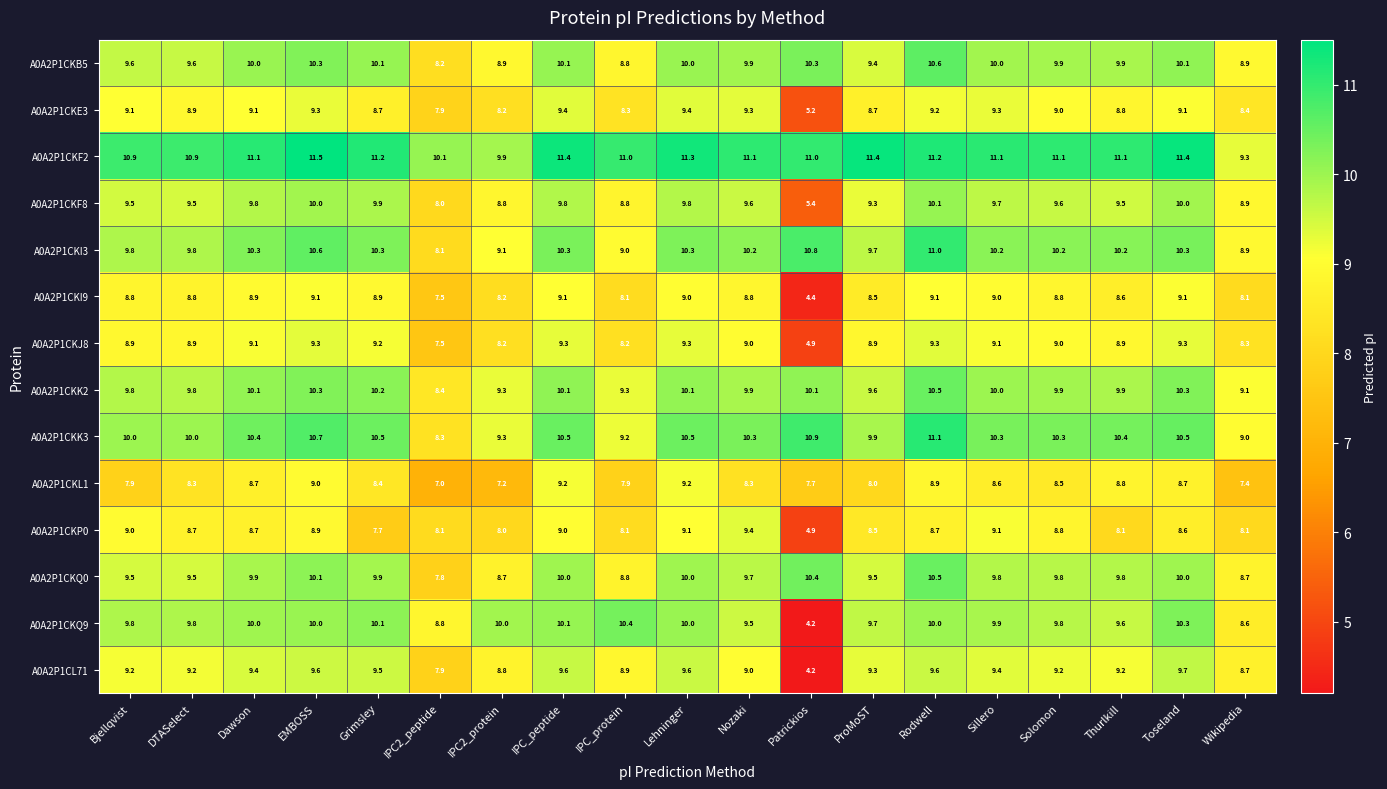

What is the spread (max minus min) of values at Bjellqvist?

3.0